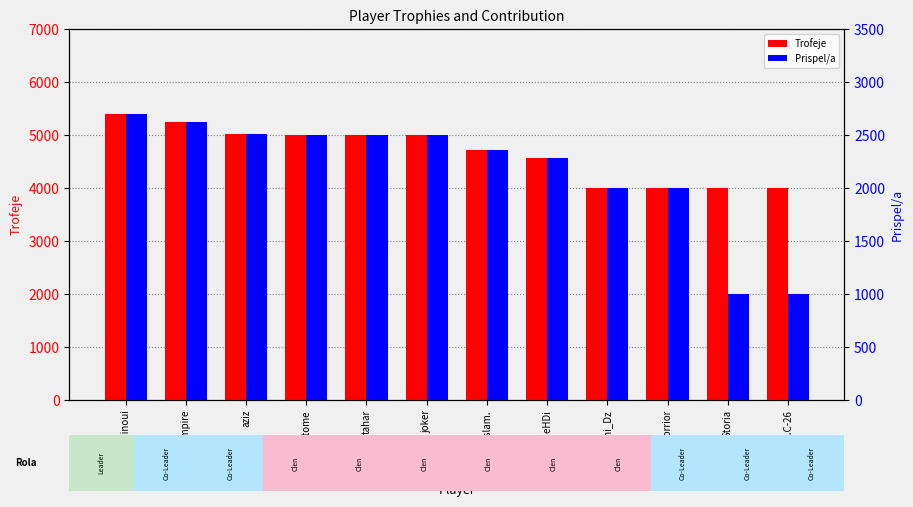

The value of Trofeje at tahar is 7596. True or false?

False